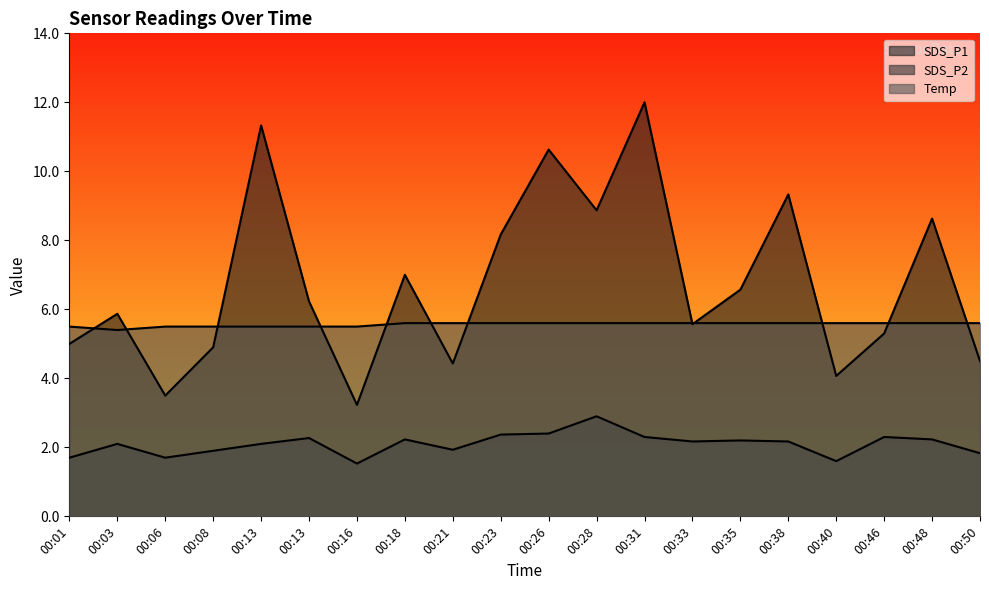

List the series in order of their peak value, highest first.

SDS_P1, Temp, SDS_P2